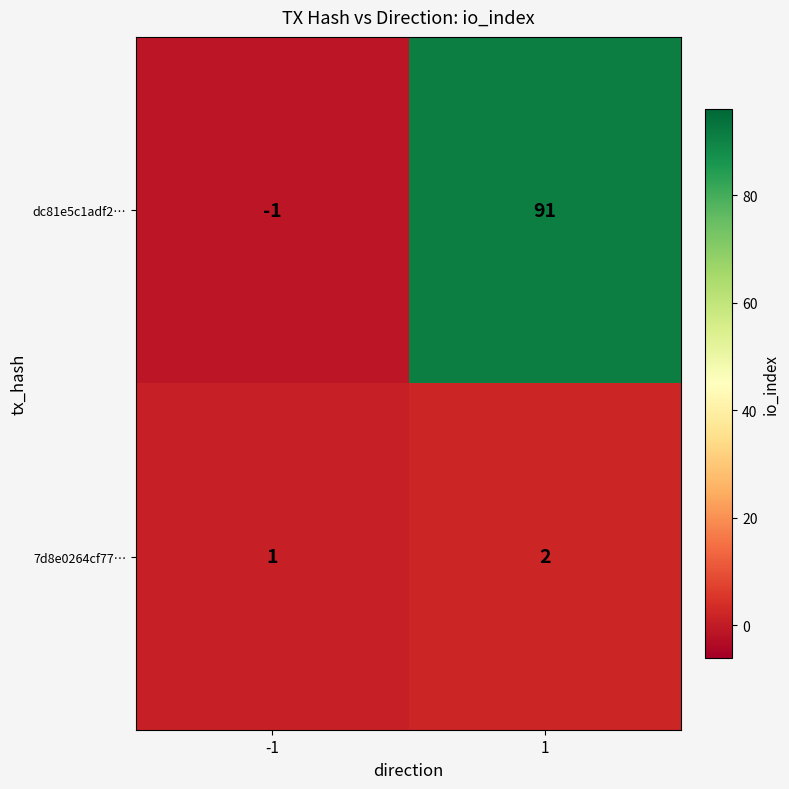

What is the spread (max minus min) of values at 1?

89